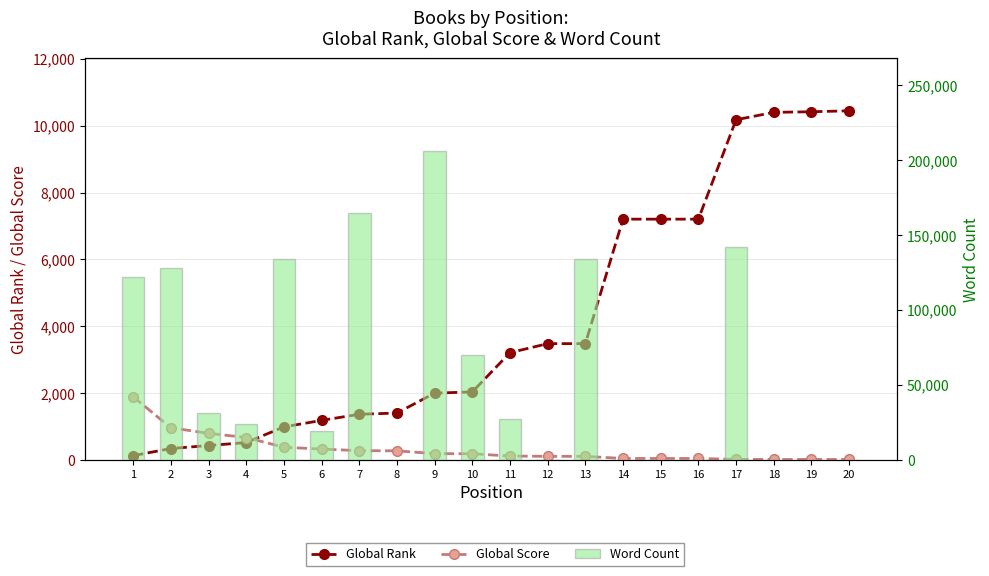

Does the chart contain any negative values?

No